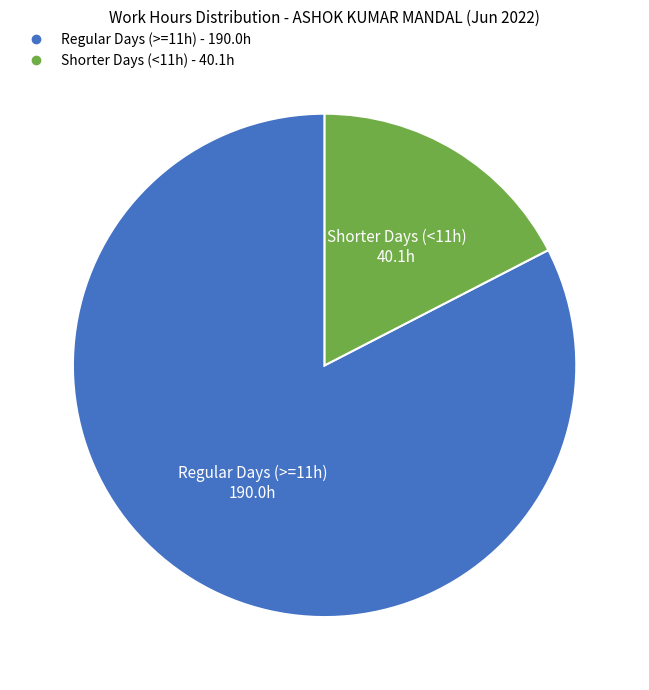

Does any single category account for the majority?

Yes